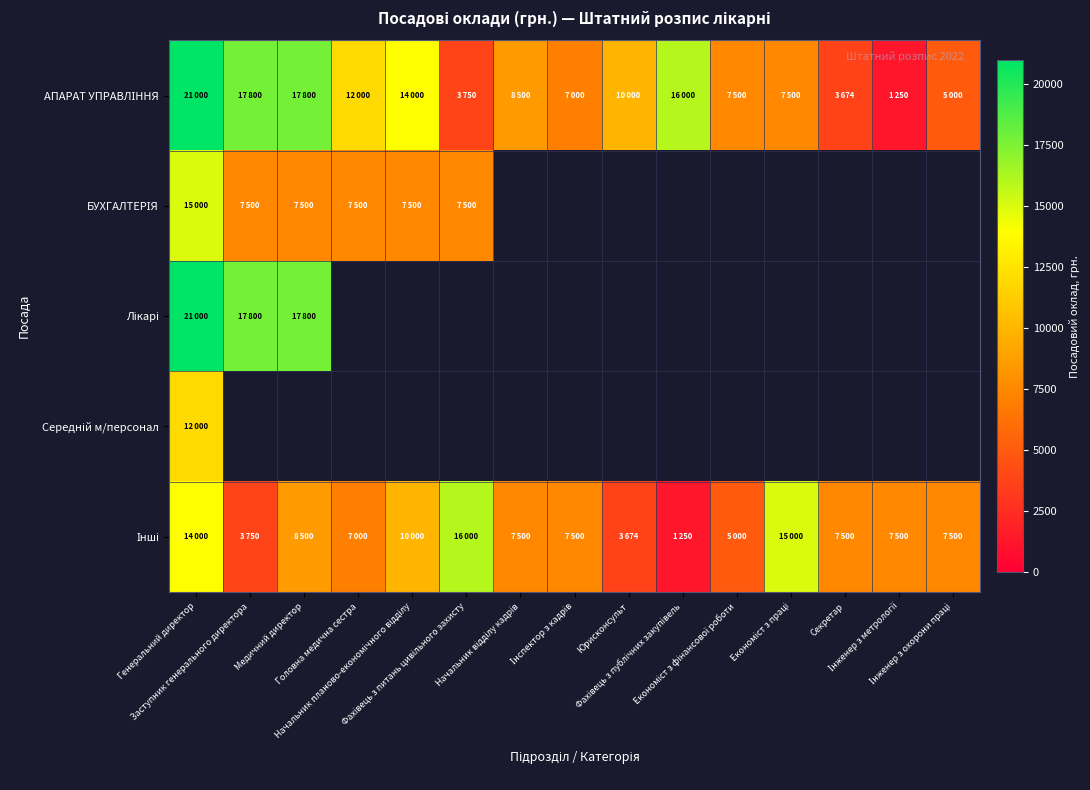

What is the sum of the Інші values at Секретар and Начальник відділу кадрів?

15000.0